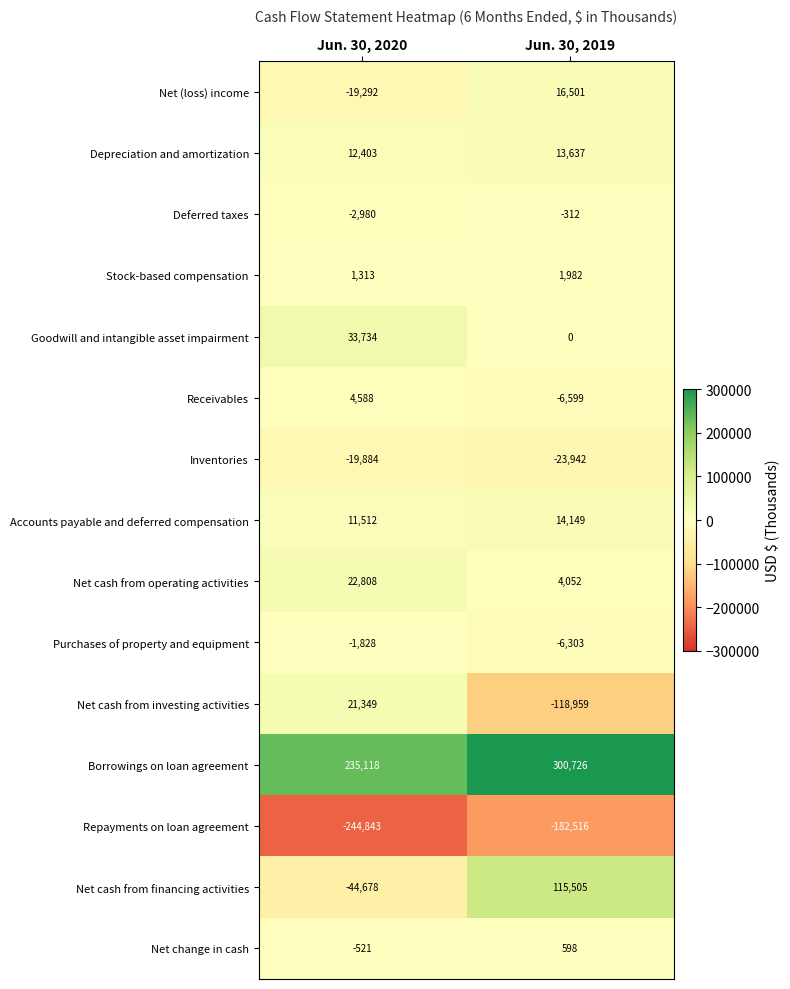

At which category does the chart reach its minimum across all series?

Jun. 30, 2020